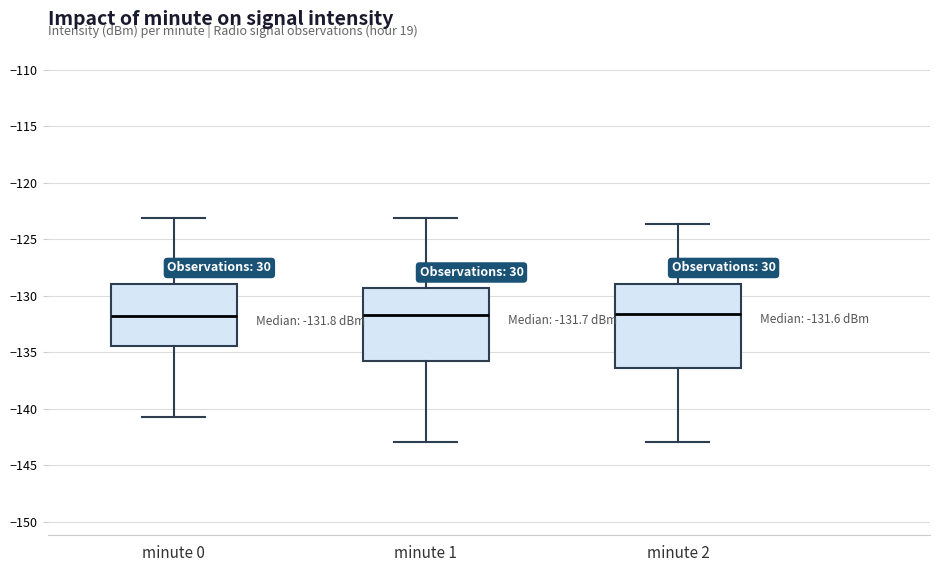

Comparing the boxes themselves (not the whiskers), which one is the tallest?

minute 2